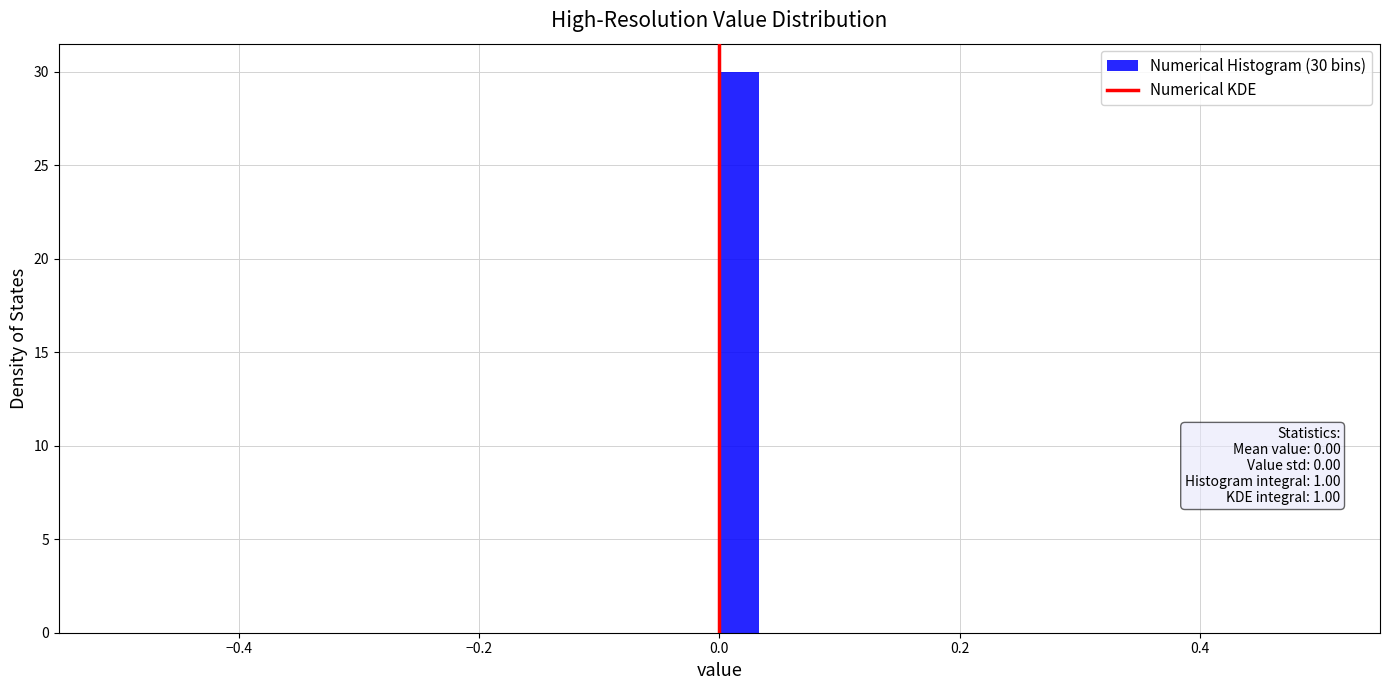

Read against the x-axis, roughly where is the centre of the tallest bar?

0.02